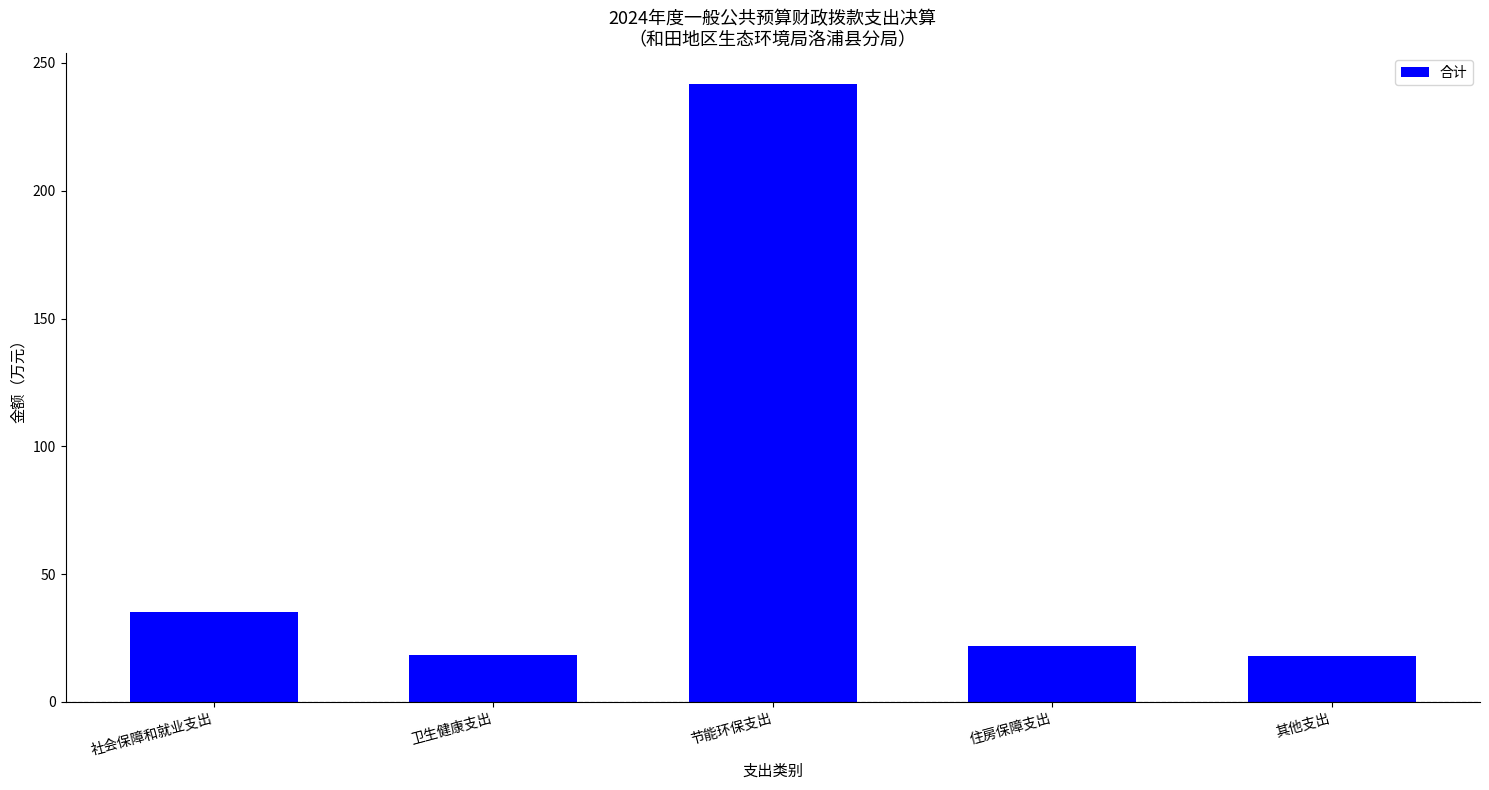

How many values are below 21?

2